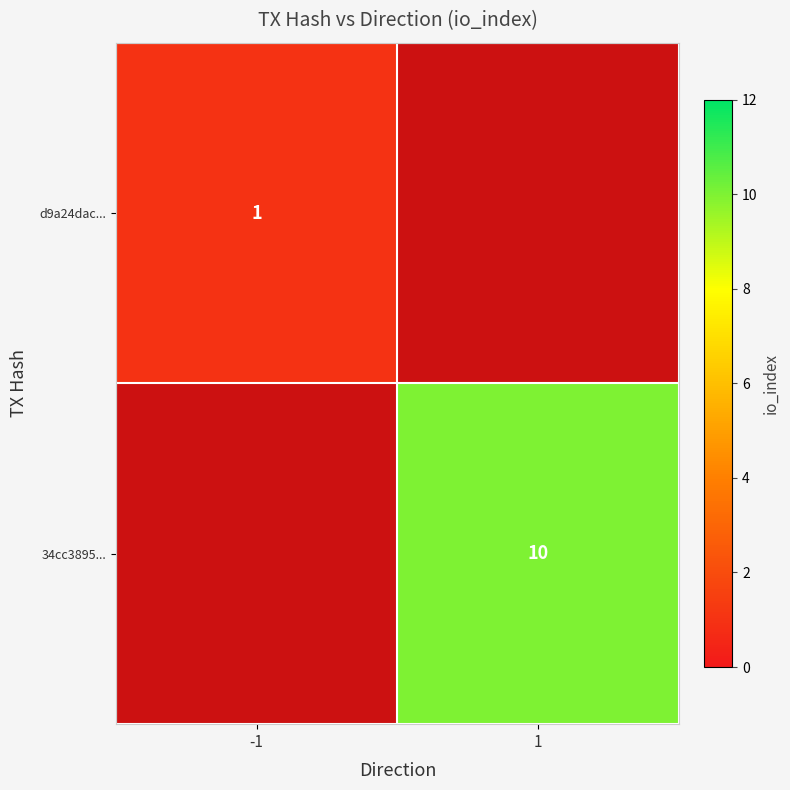

Is the value of d9a24dac... at -1 greater than the value of 34cc3895... at 1?

No